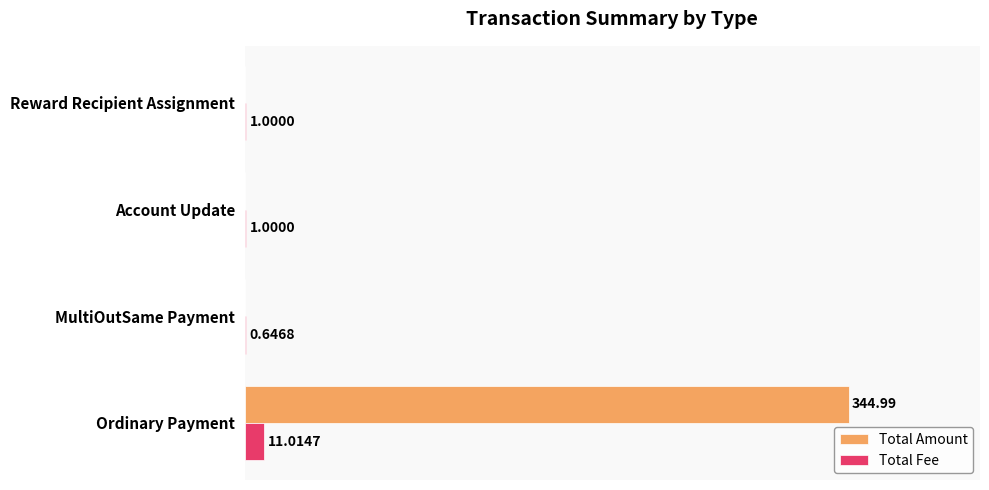

Is the value of Total Amount at Account Update greater than the value of Total Fee at Reward Recipient Assignment?

No